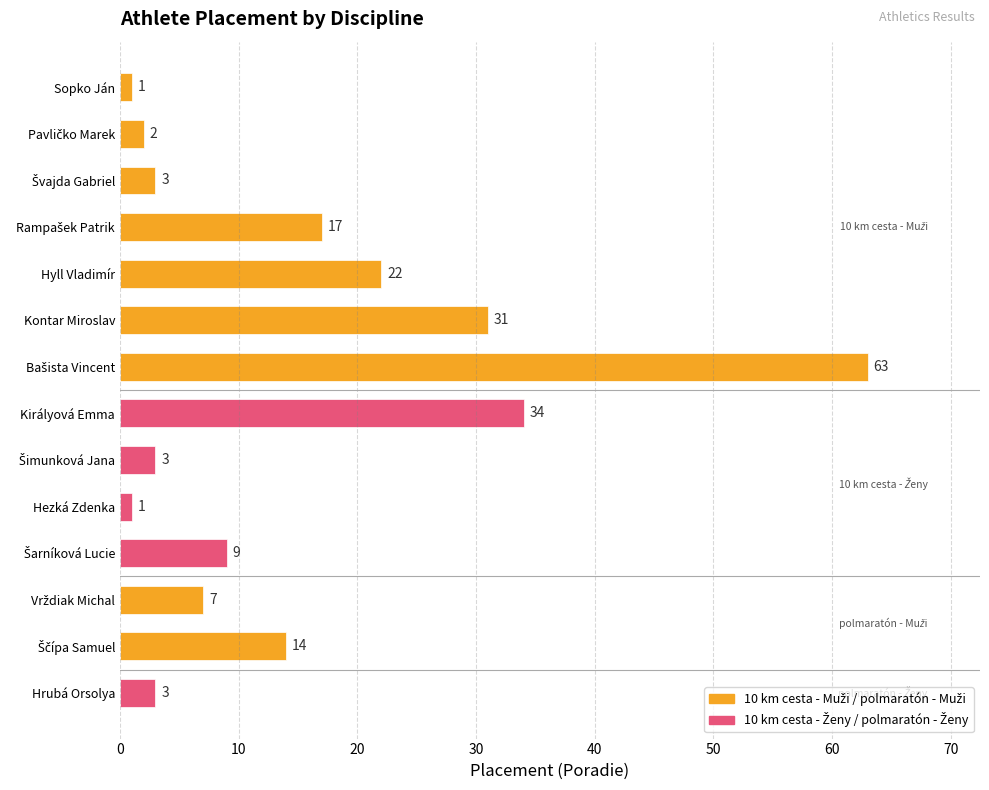

What is the difference between the second highest and second lowest values?

33